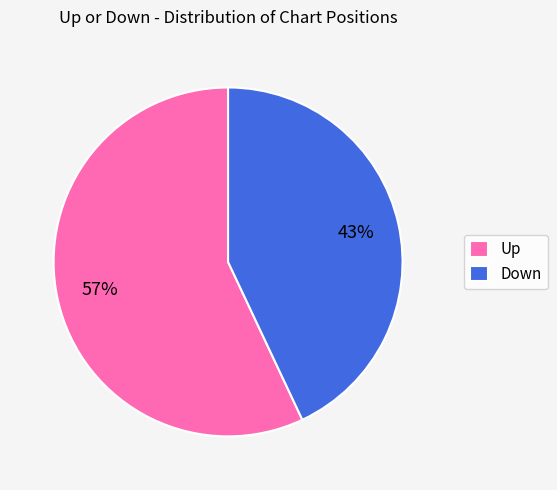

Is the sum of Down and Up greater than half?

Yes